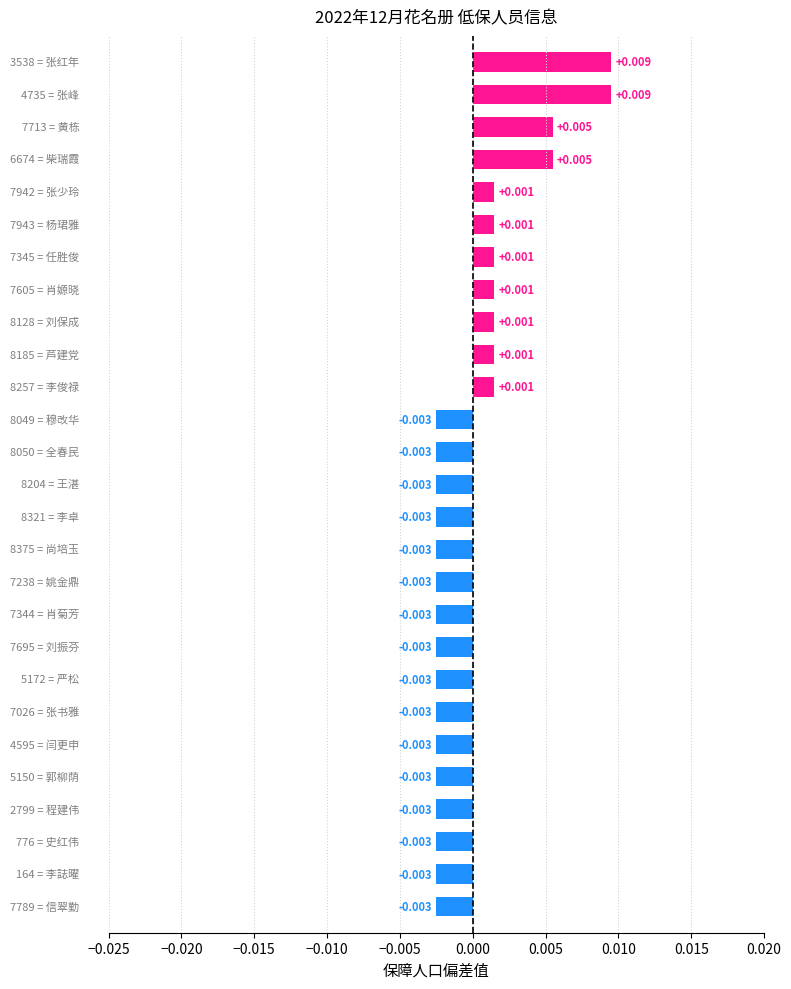

Does the chart contain any negative values?

Yes